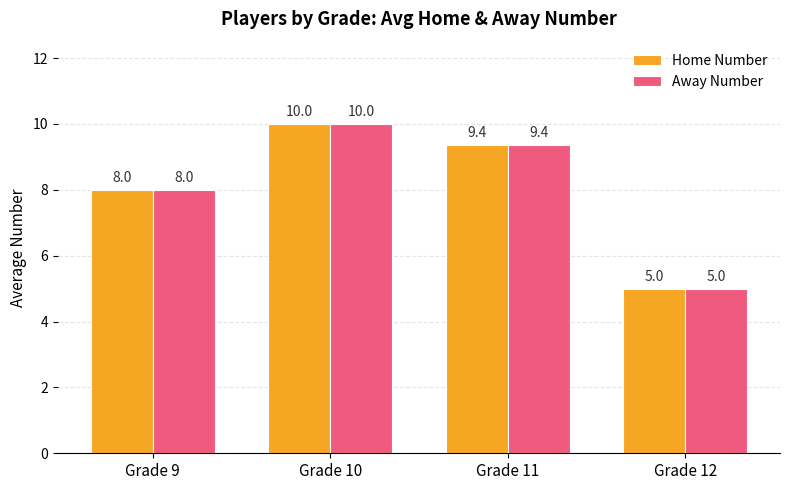

Reading left to right, what are all the values shown in this chart?

Home Number: 8.0	10.0	9.4	5.0
Away Number: 8.0	10.0	9.4	5.0